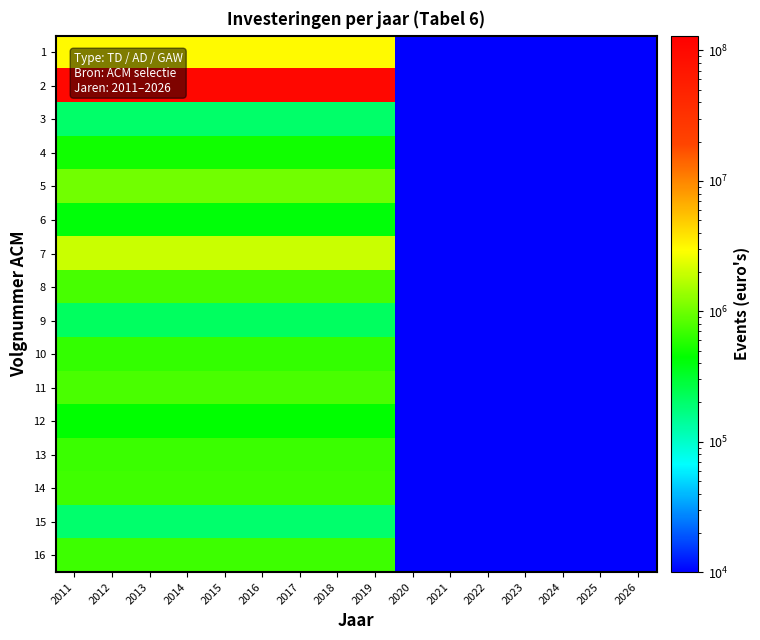

At which category does the chart reach its peak across all series?

2011